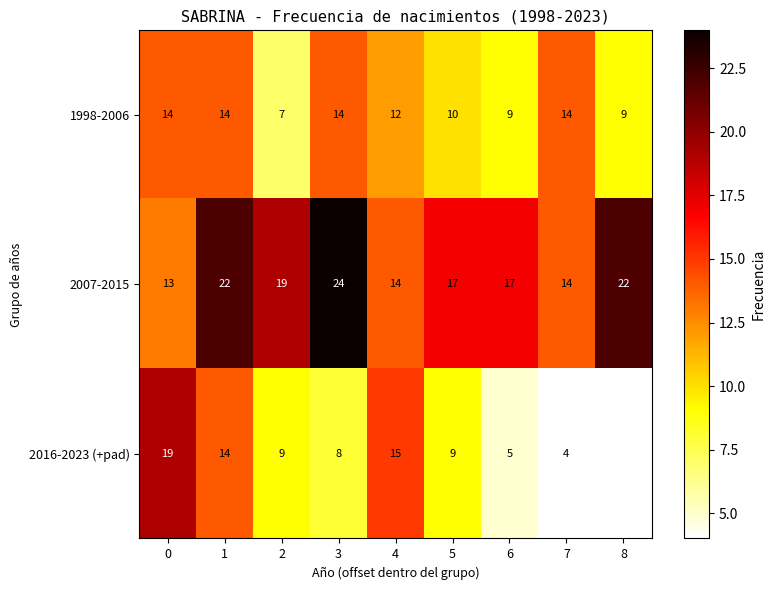

What is the lowest value of the 1998-2006 series?

7